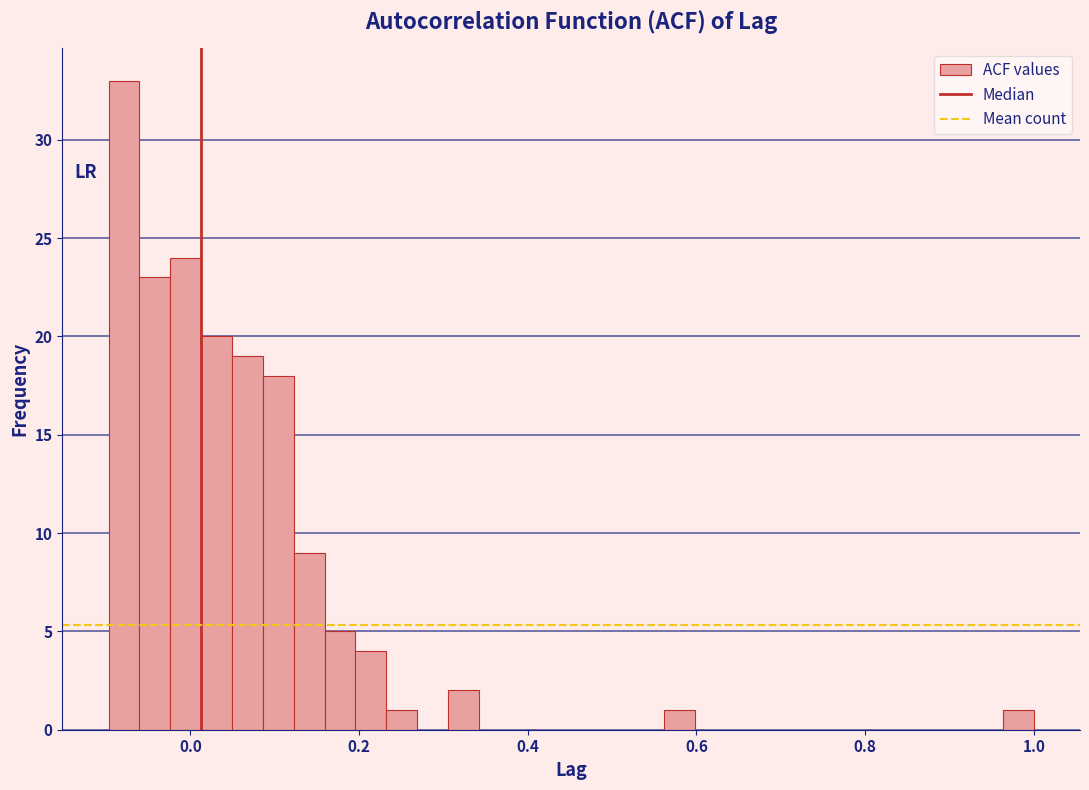

Read against the x-axis, roughly where is the centre of the tallest bar?

-0.08